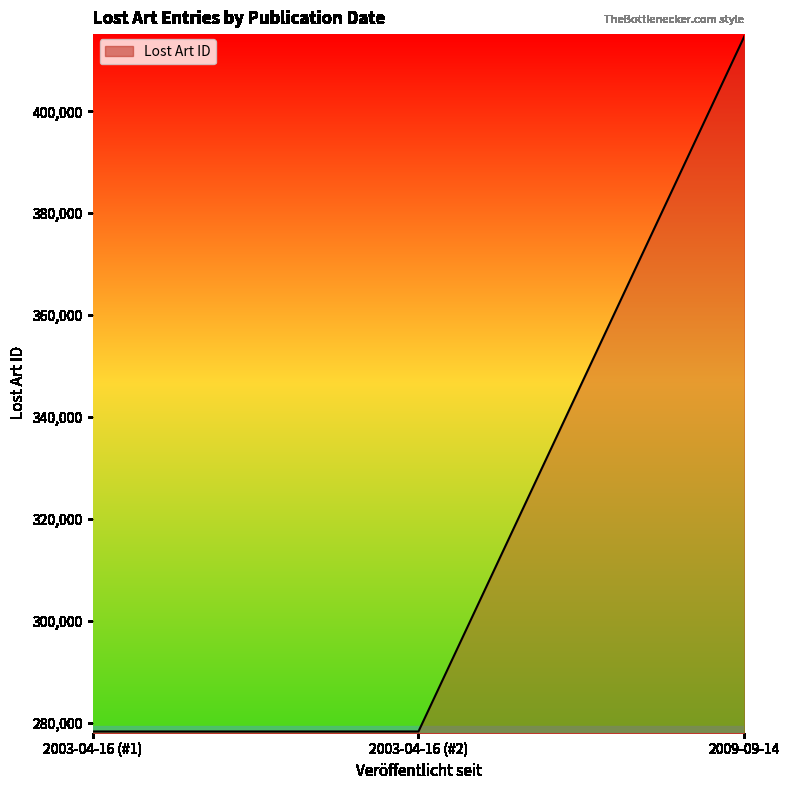

List the labels in order of value, largest first.

2009-09-14, 2003-04-16 (#2), 2003-04-16 (#1)